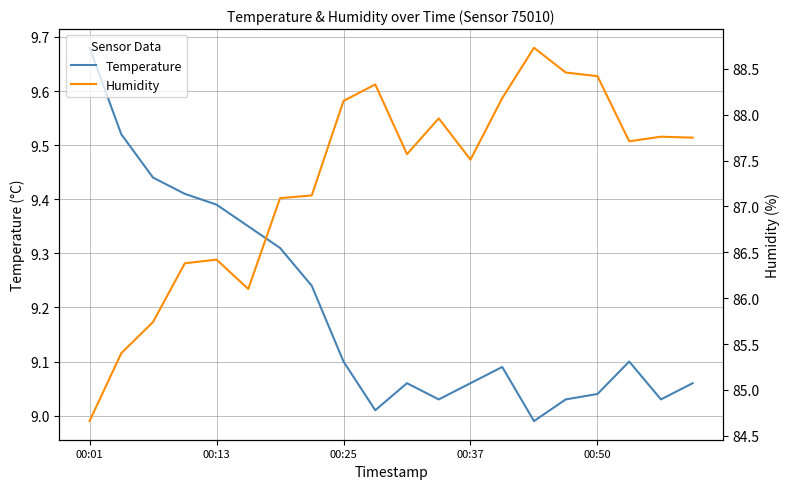

At which label does Temperature first exceed 9?

00:01